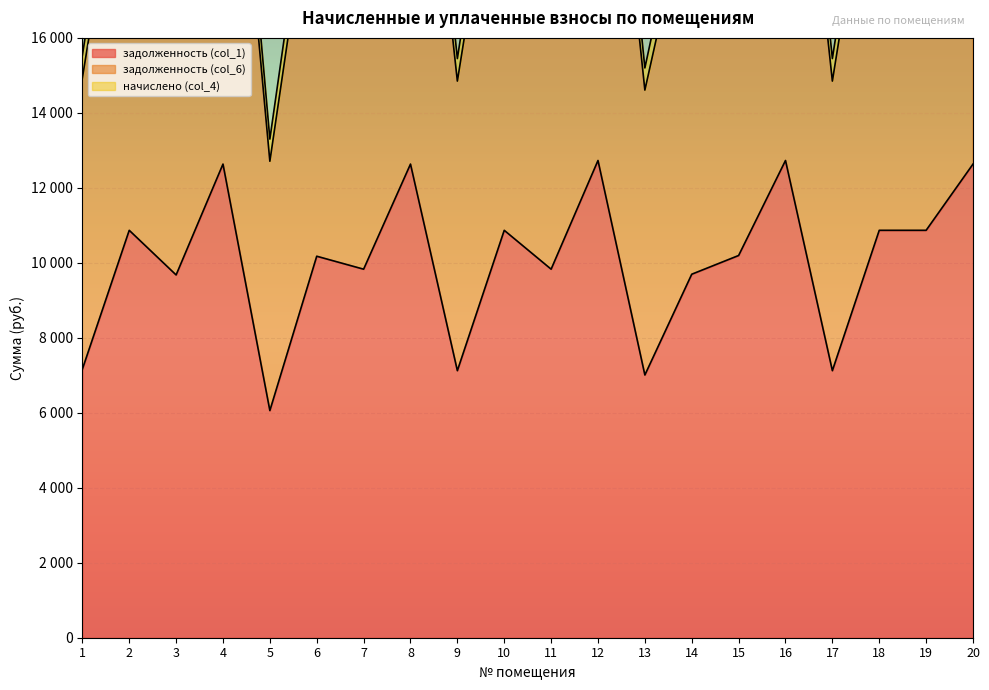

Is the value of начислено (col_4) at 4 greater than the value of задолженность (col_6) at 9?

Yes